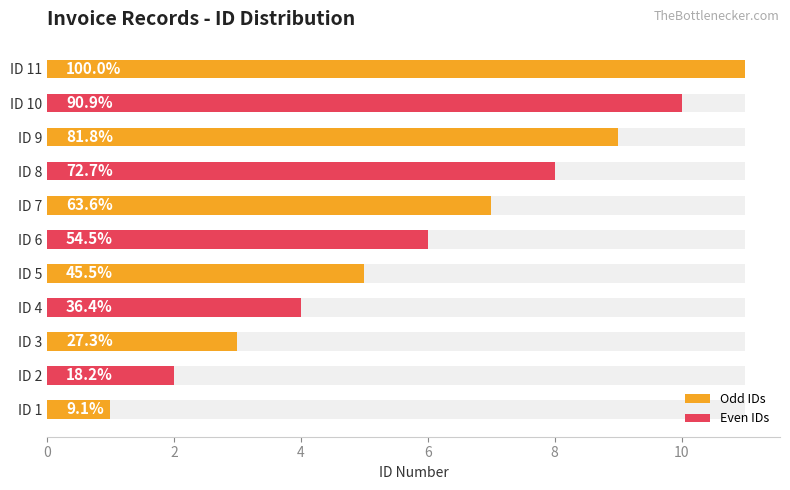

What is the ratio of the value at 11 to the value at 7?

1.6